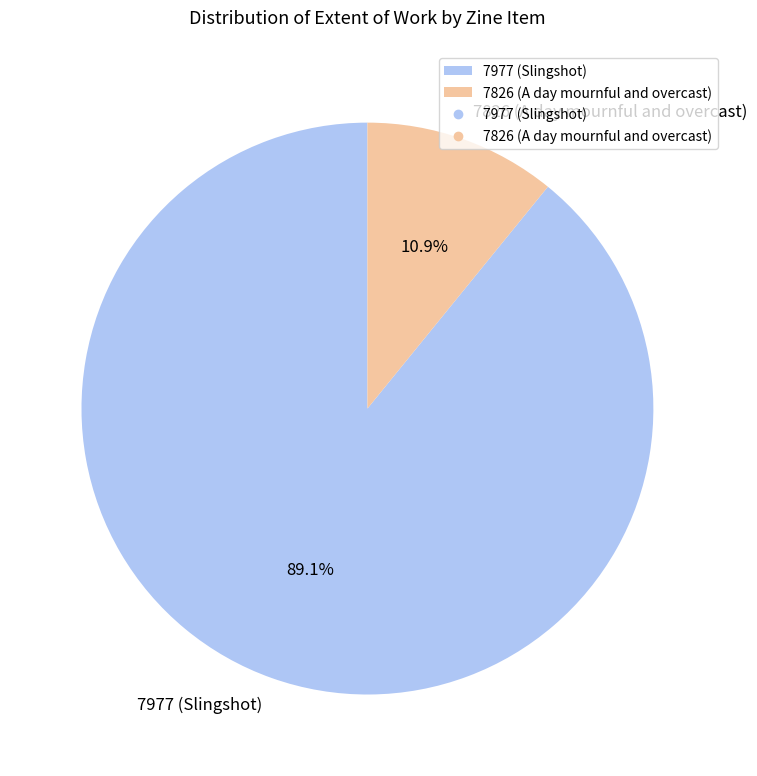

To the nearest percent, what portion does 7826 (A day mournful and overcast) represent?

11%